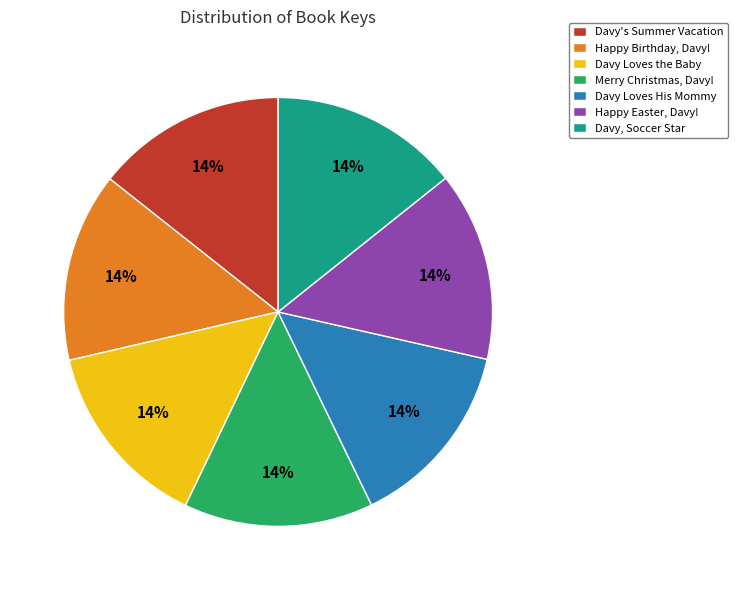

To the nearest percent, what is the combined percentage of Davy Loves the Baby and Merry Christmas, Davy!?

29%